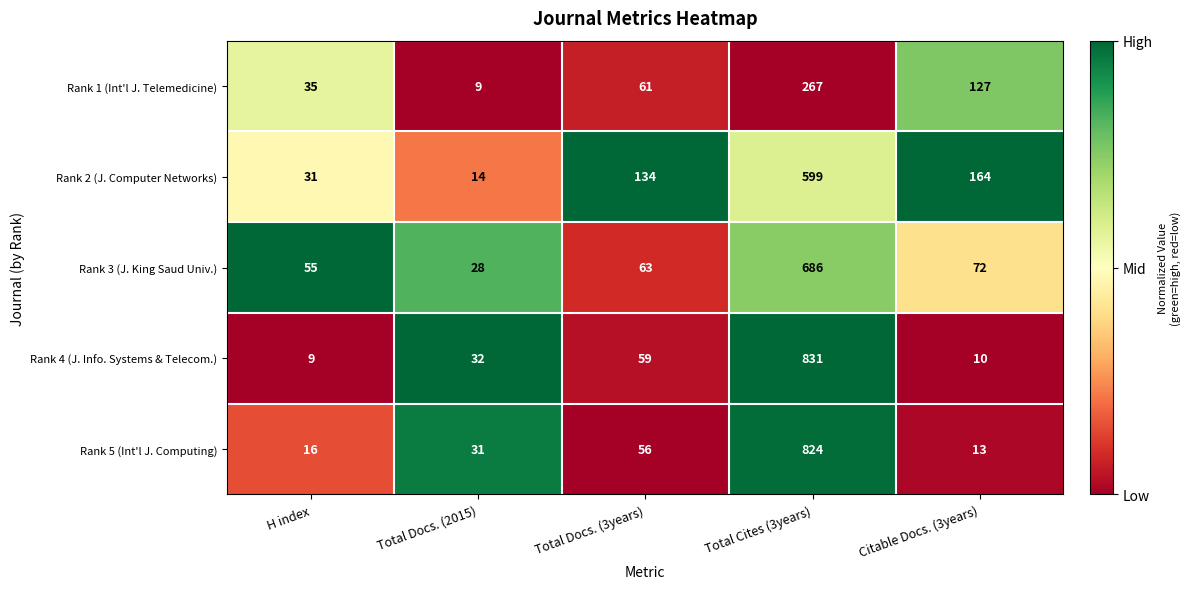

Which series has the largest total across all categories?

Rank 2 (J. Computer Networks)